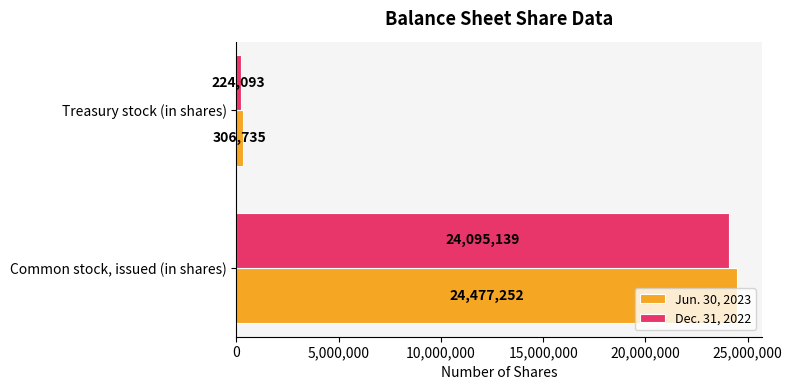

Rank the series by their maximum value, from highest to lowest.

Jun. 30, 2023, Dec. 31, 2022